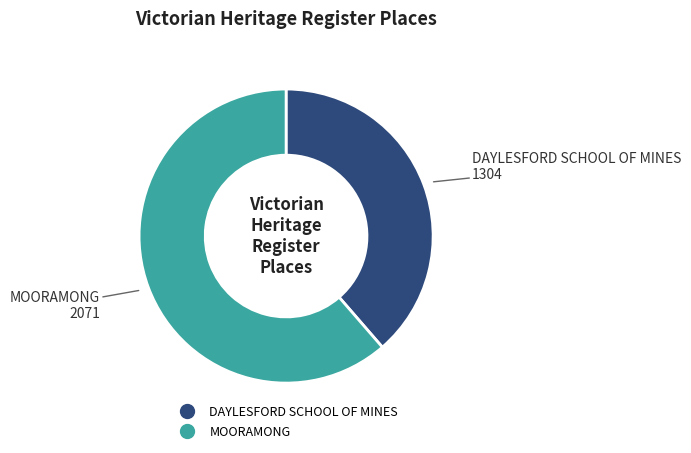

Is it true that DAYLESFORD SCHOOL OF MINES is 49% of the pie?

False